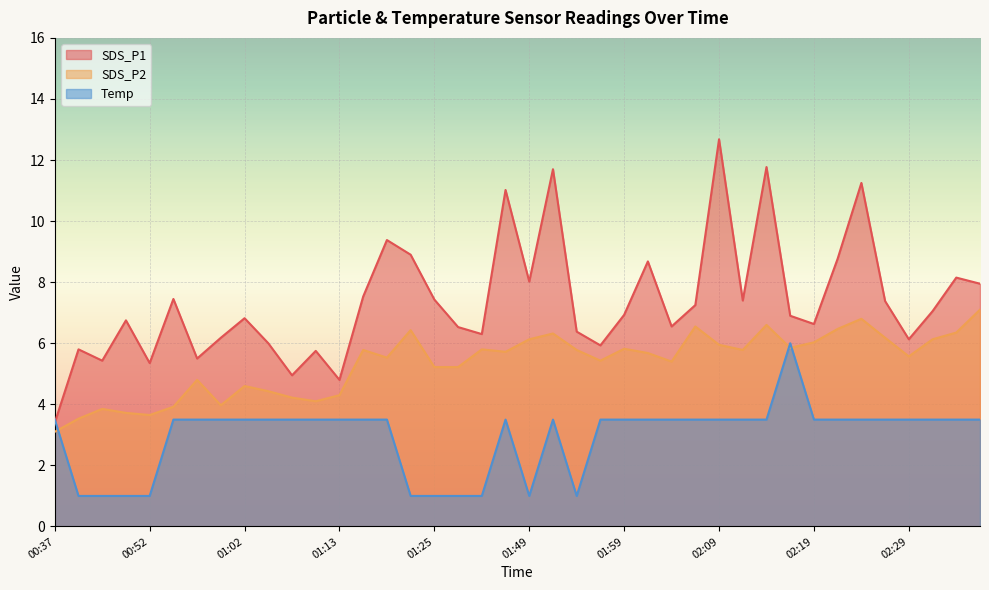

What is the sum of all Temp values?

117.5